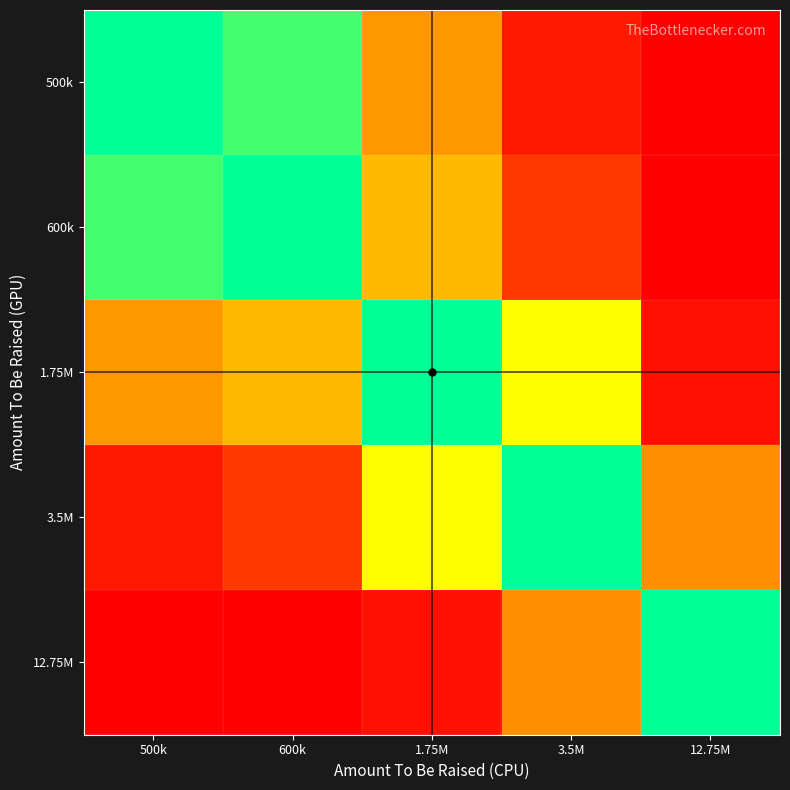

Reading right to left, list all the values displayed in this chart.

500k: 12.75M=4.7	3.5M=2.8	1.75M=1.8	600k=0.3	500k=0.0
600k: 12.75M=4.4	3.5M=2.5	1.75M=1.5	600k=0.0	500k=-0.3
1.75M: 12.75M=2.9	3.5M=1.0	1.75M=0.0	600k=-1.5	500k=-1.8
3.5M: 12.75M=1.9	3.5M=0.0	1.75M=-1.0	600k=-2.5	500k=-2.8
12.75M: 12.75M=0.0	3.5M=-1.9	1.75M=-2.9	600k=-4.4	500k=-4.7